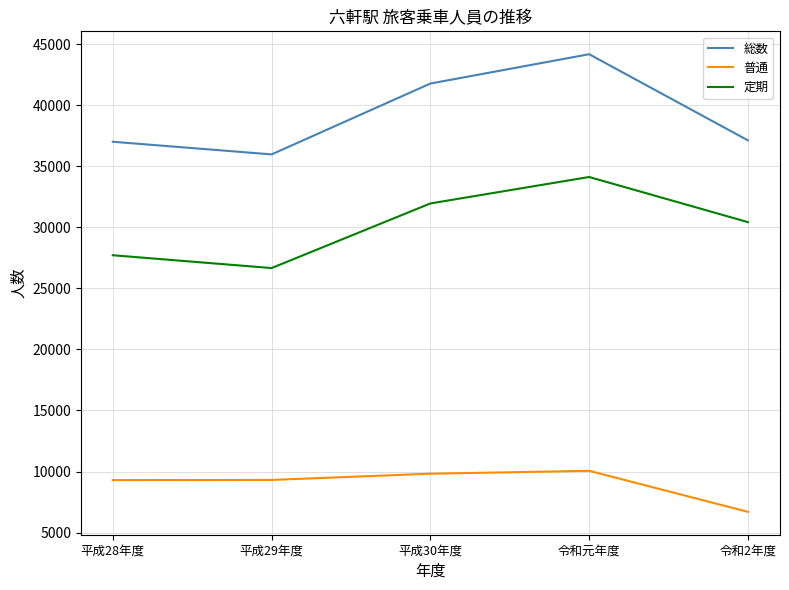

At which category does the chart reach its peak across all series?

令和元年度